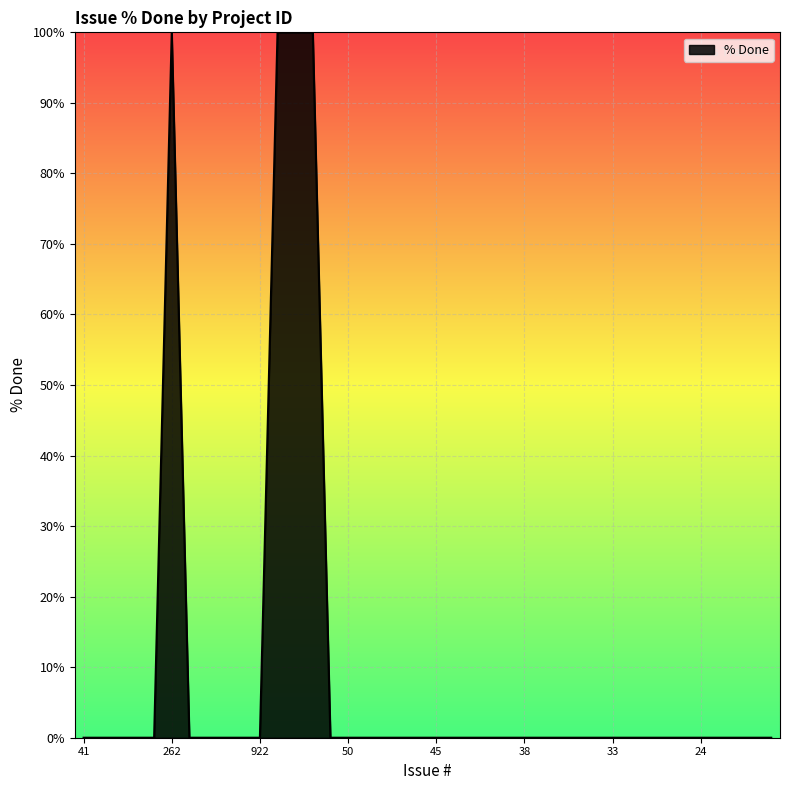

What is the difference between the maximum and minimum values?

100